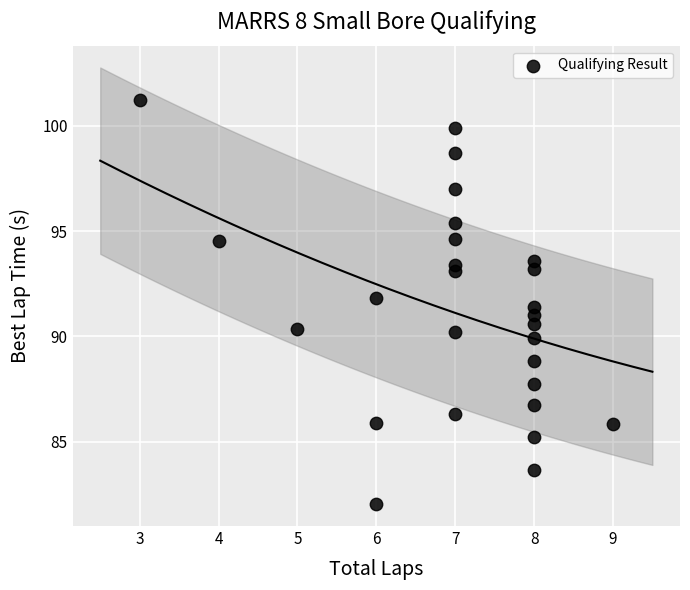

What is the range of Y values (max minus min)?

19.2